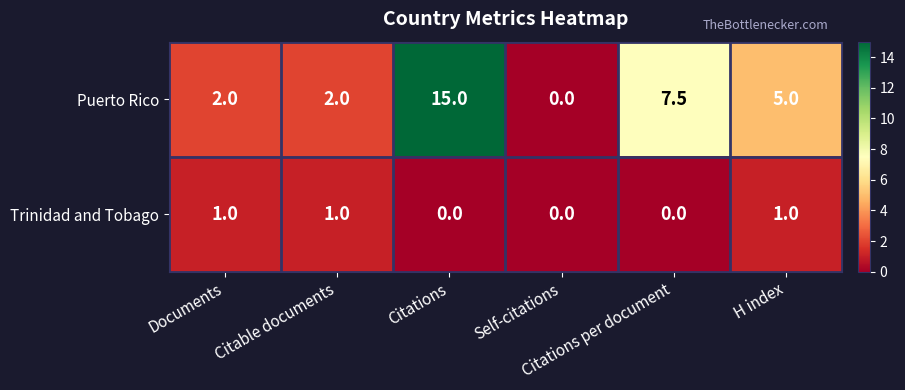

What is the spread (max minus min) of values at Citations?

15.0